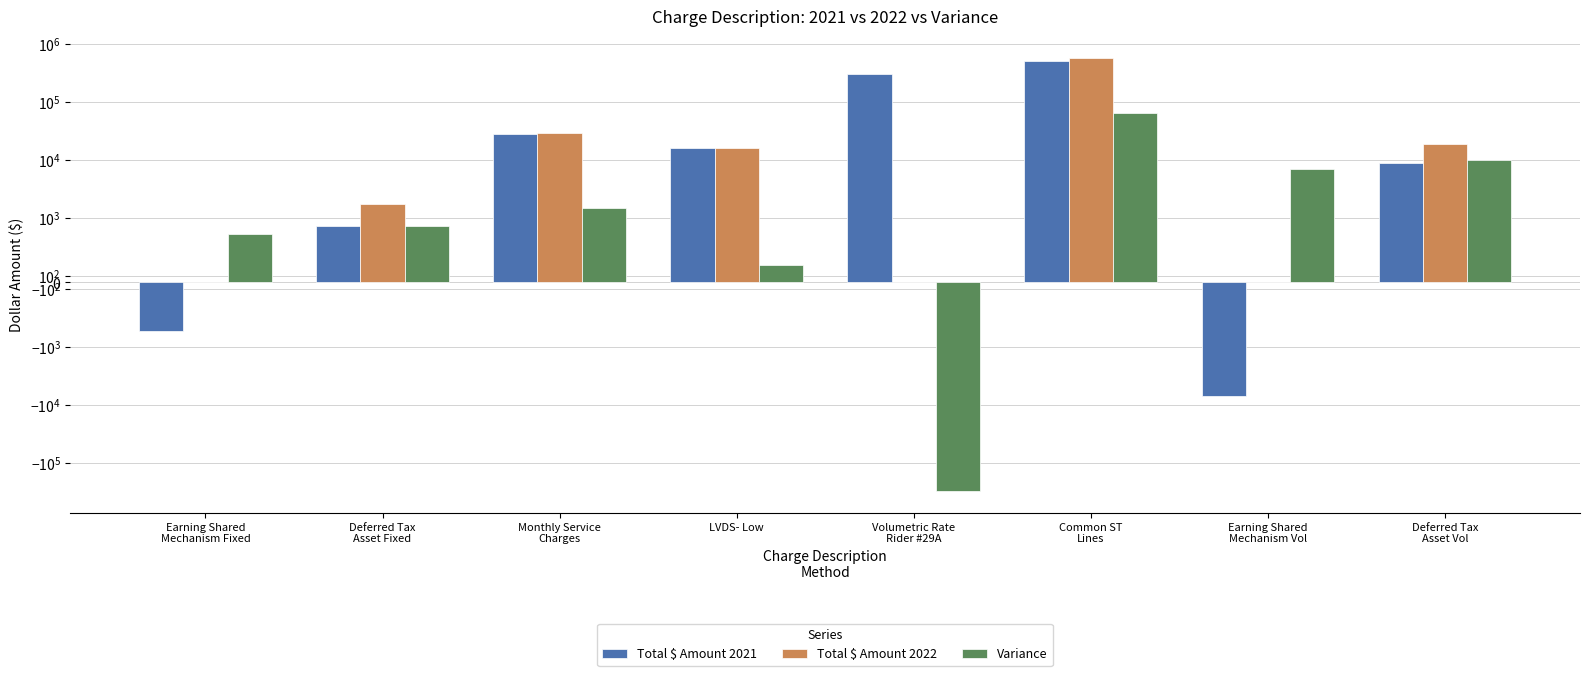

Are the bars grouped side by side (vs. stacked)?

Yes